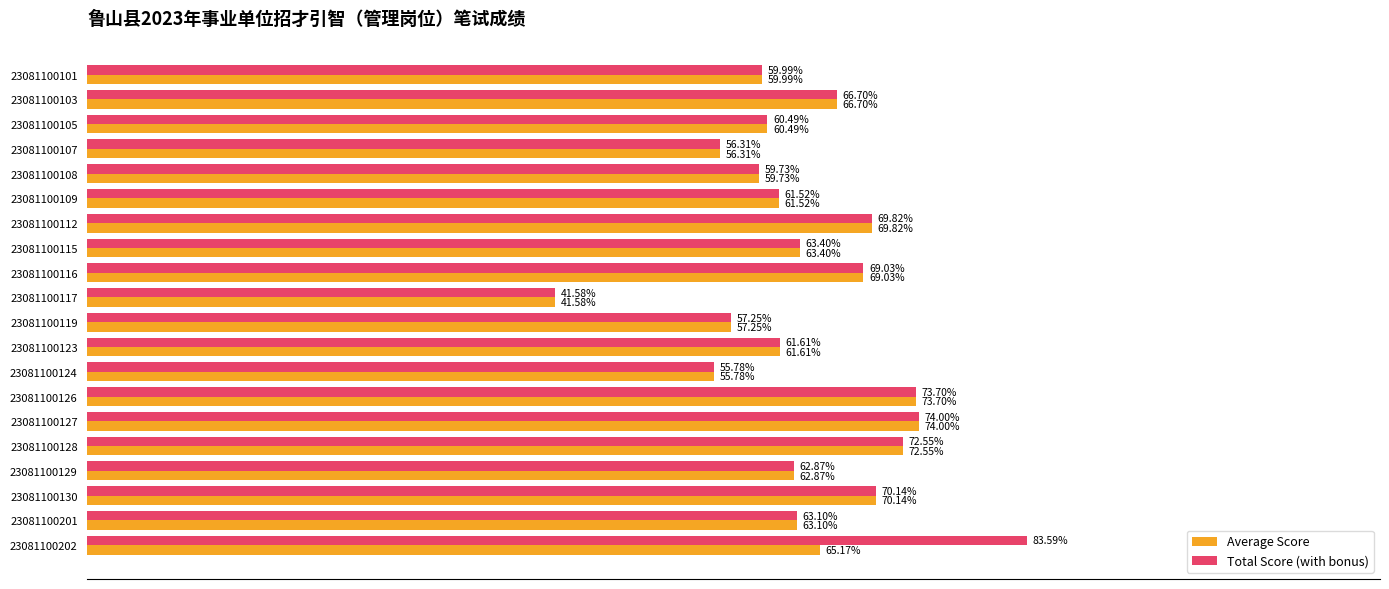

List the labels in order of Total Score (with bonus) value, smallest first.

23081100117, 23081100124, 23081100107, 23081100119, 23081100108, 23081100101, 23081100105, 23081100109, 23081100123, 23081100129, 23081100201, 23081100115, 23081100103, 23081100116, 23081100112, 23081100130, 23081100128, 23081100126, 23081100127, 23081100202